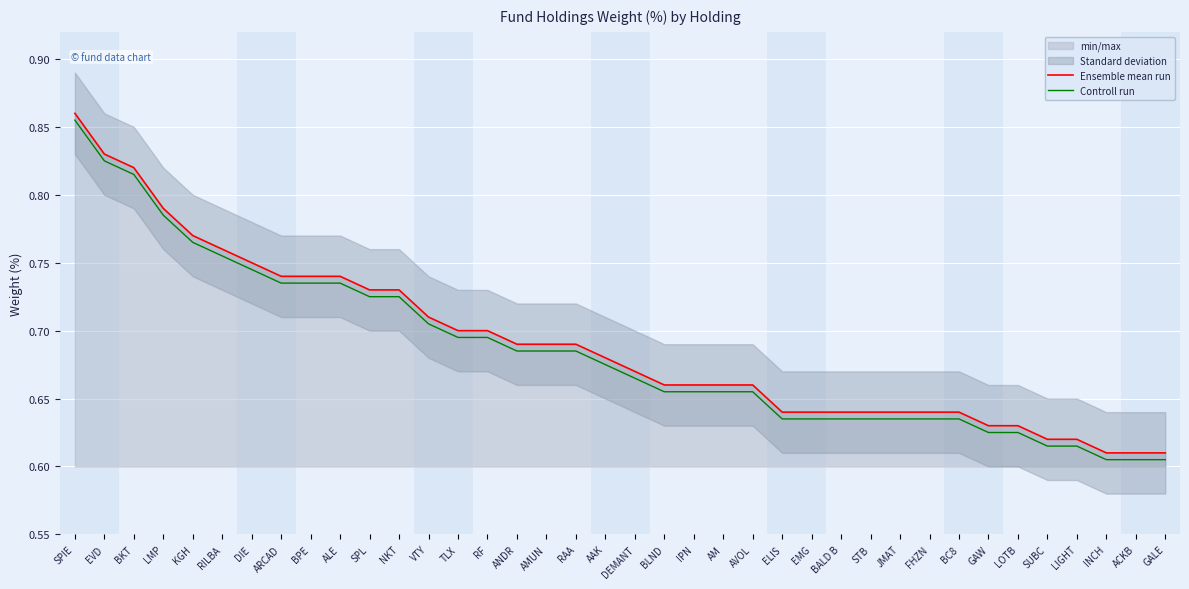

Reading right to left, list all the values displayed in this chart.

Ensemble mean run: 0.6	0.6	0.6	0.6	0.6	0.6	0.6	0.6	0.6	0.6	0.6	0.6	0.6	0.6	0.7	0.7	0.7	0.7	0.7	0.7	0.7	0.7	0.7	0.7	0.7	0.7	0.7	0.7	0.7	0.7	0.7	0.8	0.8	0.8	0.8	0.8	0.8	0.9
Controll run: 0.6	0.6	0.6	0.6	0.6	0.6	0.6	0.6	0.6	0.6	0.6	0.6	0.6	0.6	0.7	0.7	0.7	0.7	0.7	0.7	0.7	0.7	0.7	0.7	0.7	0.7	0.7	0.7	0.7	0.7	0.7	0.7	0.8	0.8	0.8	0.8	0.8	0.9